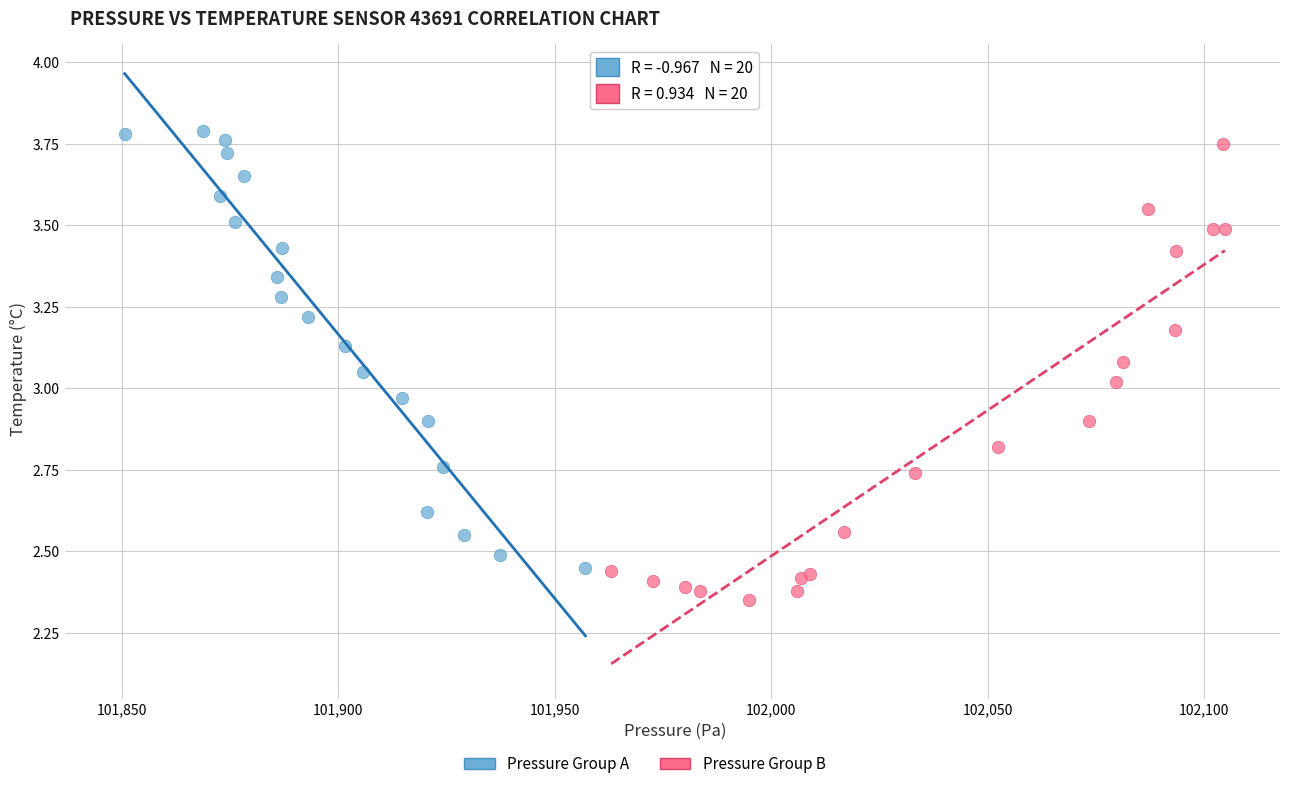

Which series contains the lowest Y value?

Pressure Group B